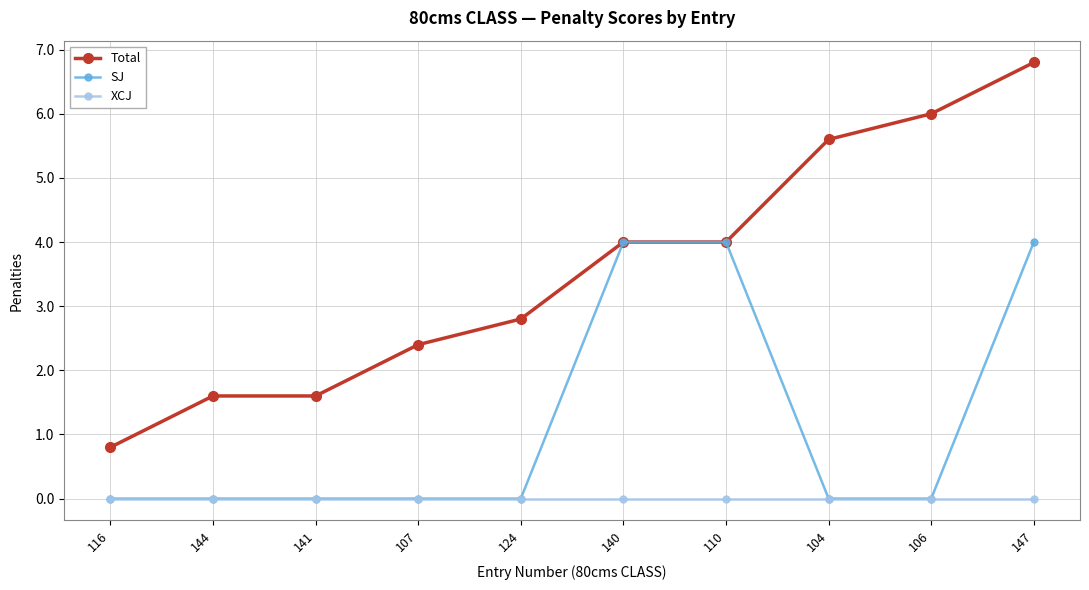

Count the number of categories in the chart.

10